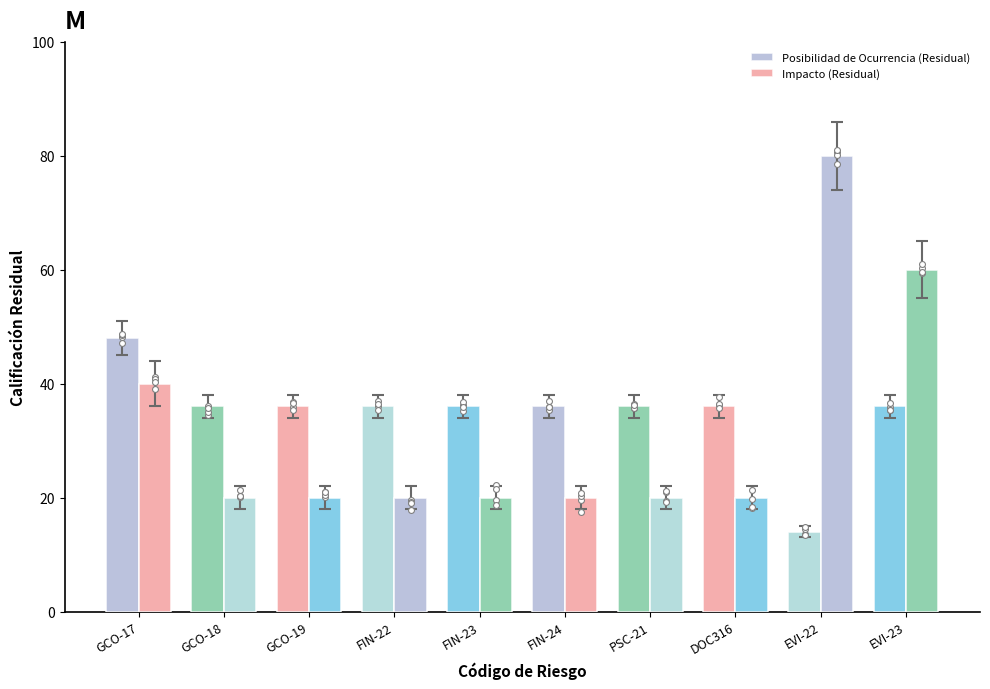

Which series contains the highest Y value?

Impacto (Residual)